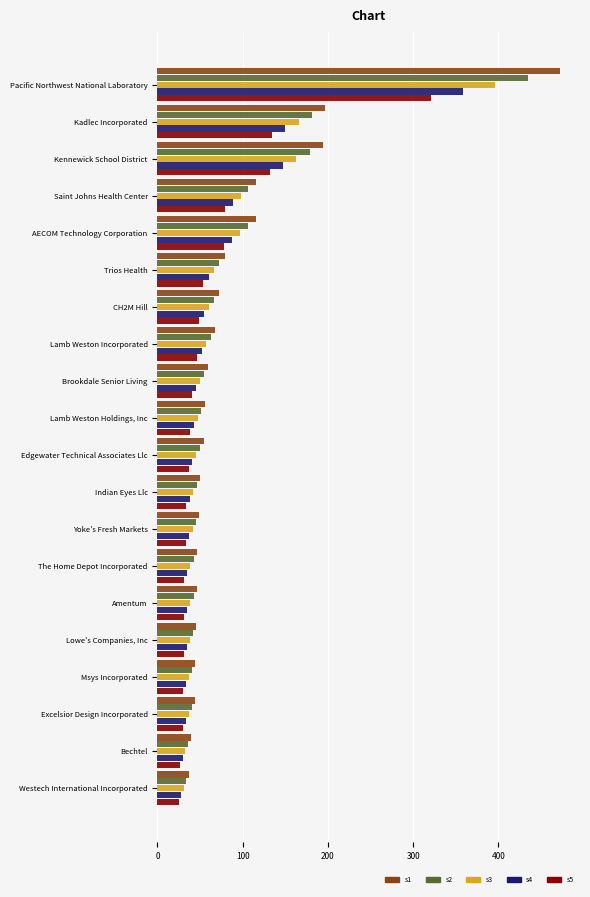

What is the difference between the highest and lowest values at AECOM Technology Corporation?

36.8